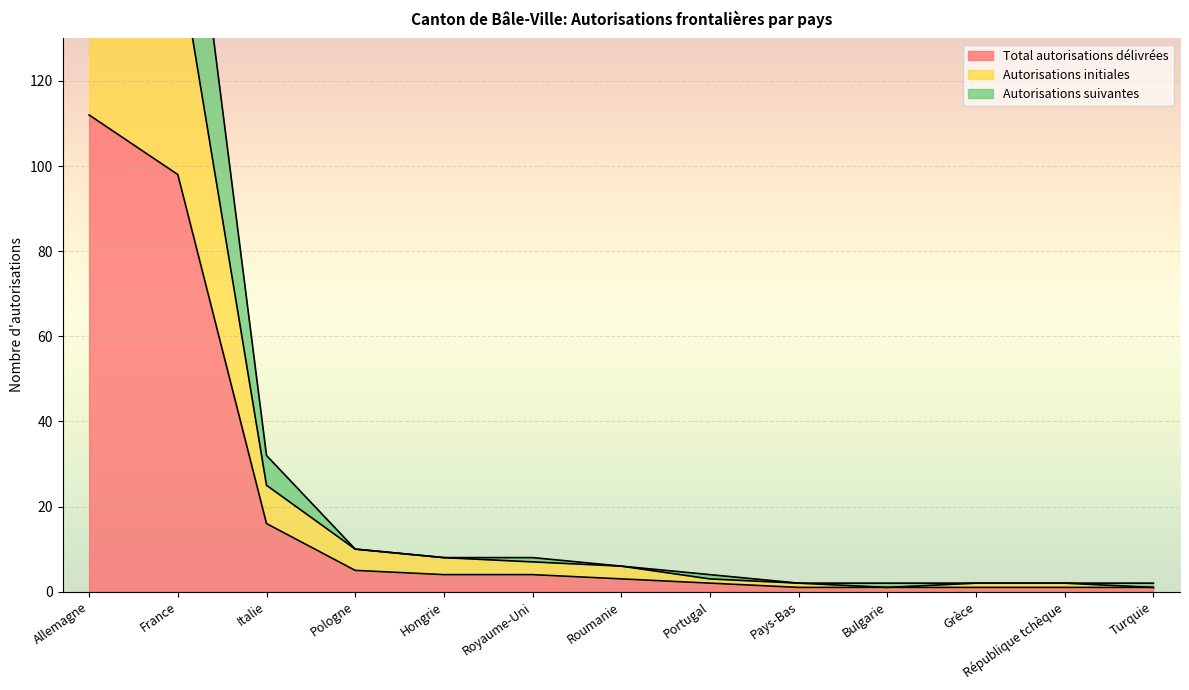

Reading left to right, what are all the values shown in this chart?

Total autorisations délivrées: 112	98	16	5	4	4	3	2	1	1	1	1	1
Autorisations initiales: 159	151	25	10	8	7	6	3	2	1	2	2	1
Autorisations suivantes: 224	196	32	10	8	8	6	4	2	2	2	2	2